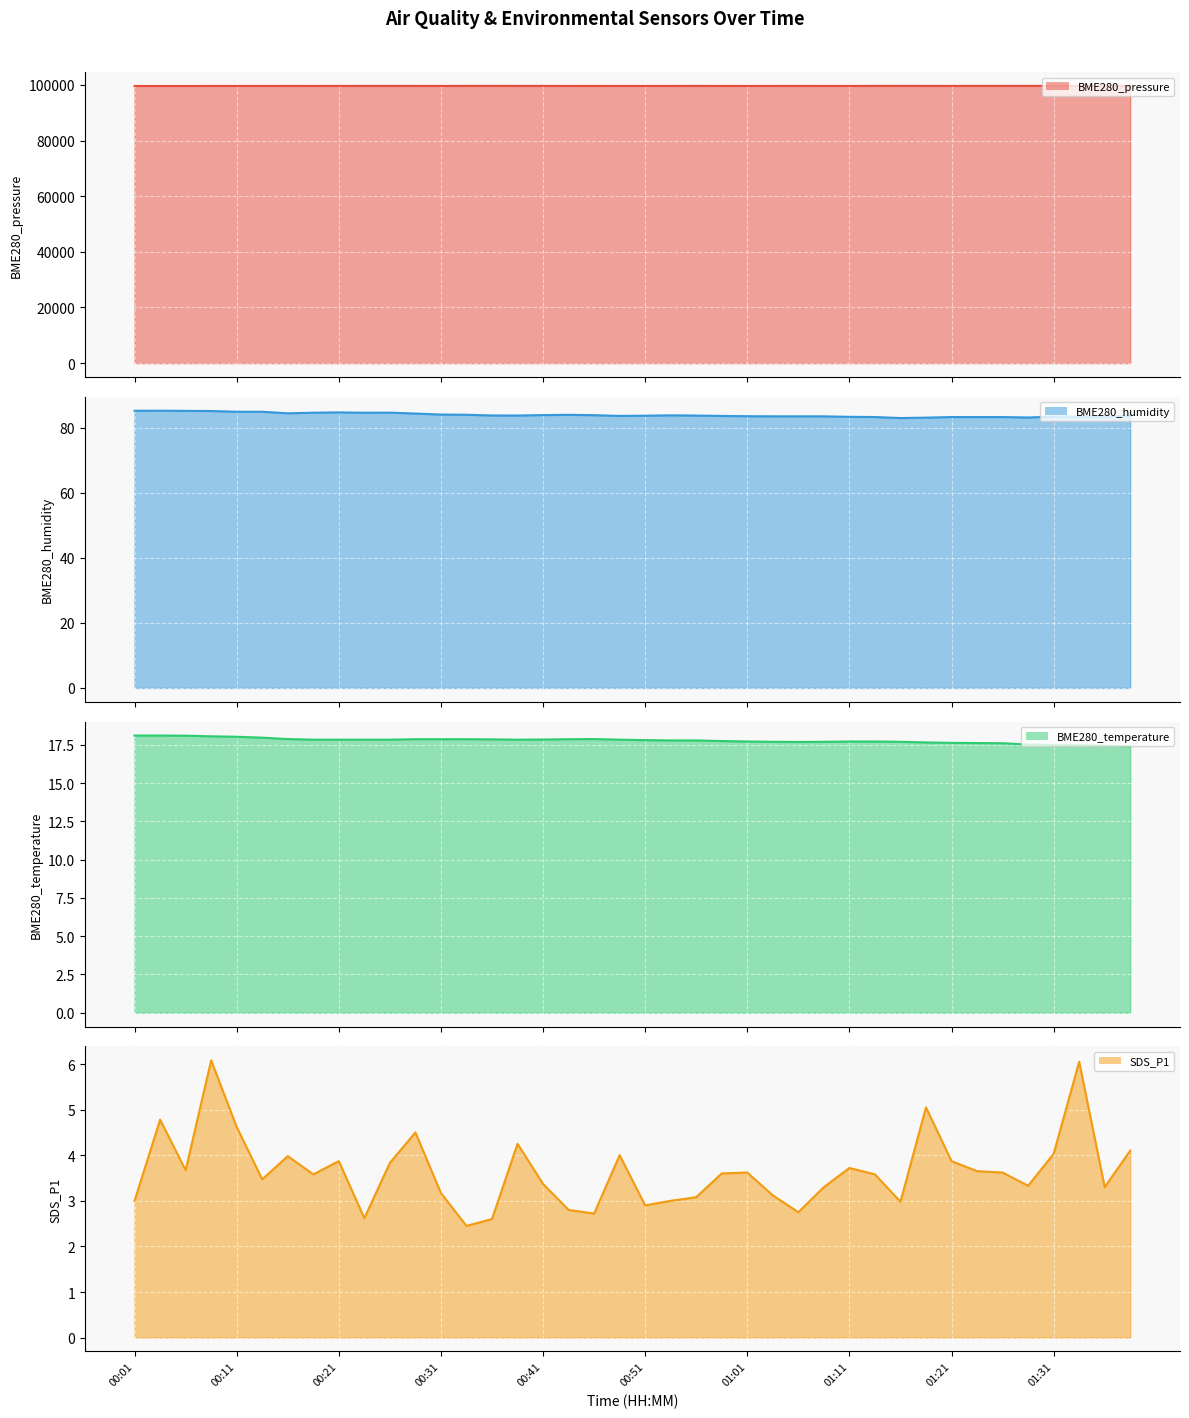

Is the value of BME280_temperature (line) at 36 greater than the value of SDS_P1 (line) at 29?

Yes